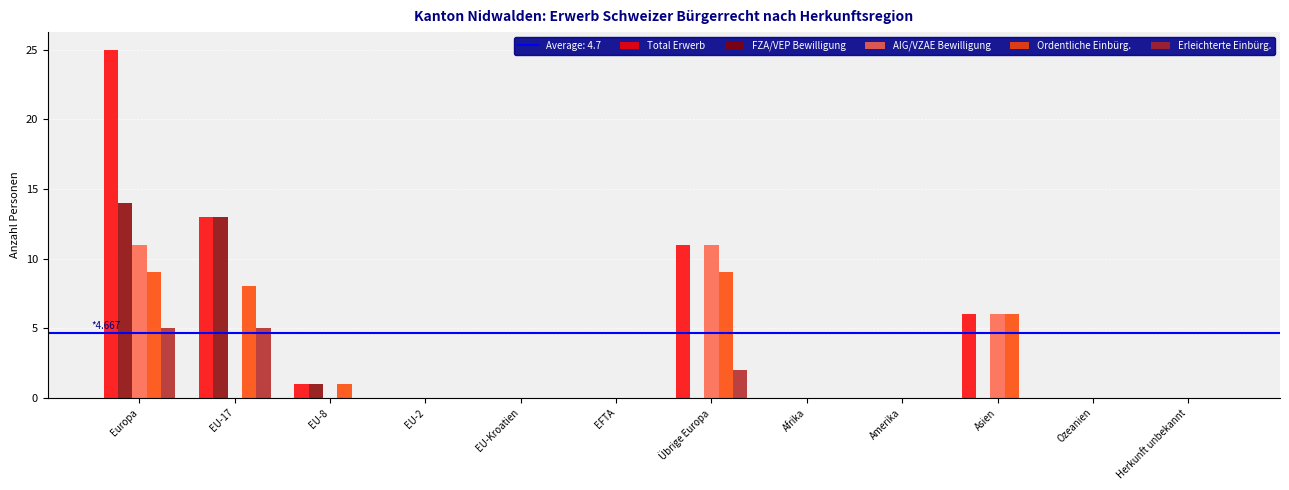

At which category is the sum across all series the highest?

Europa